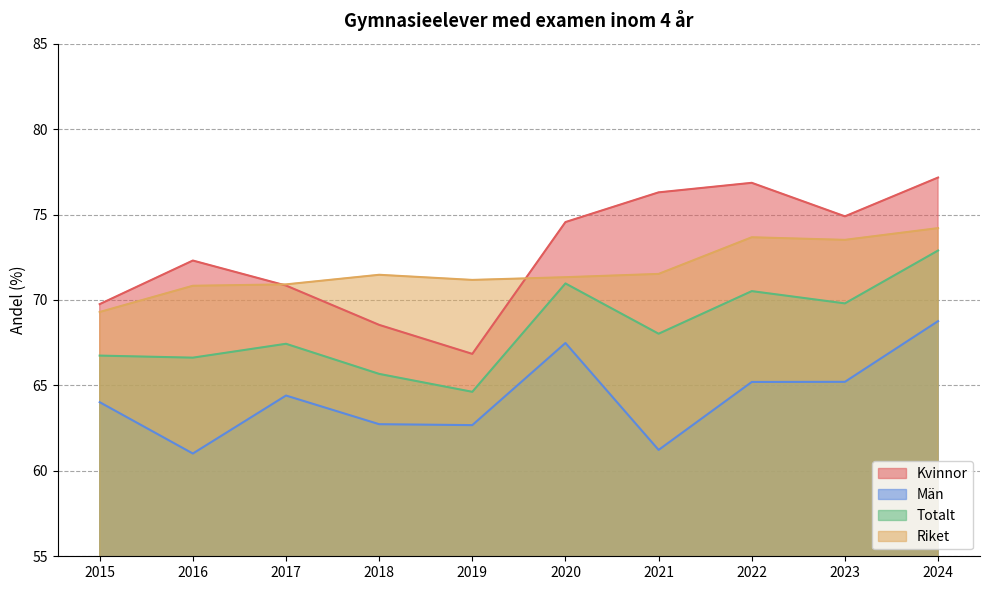

Which series changed the most between 2020 and 2022?

Riket